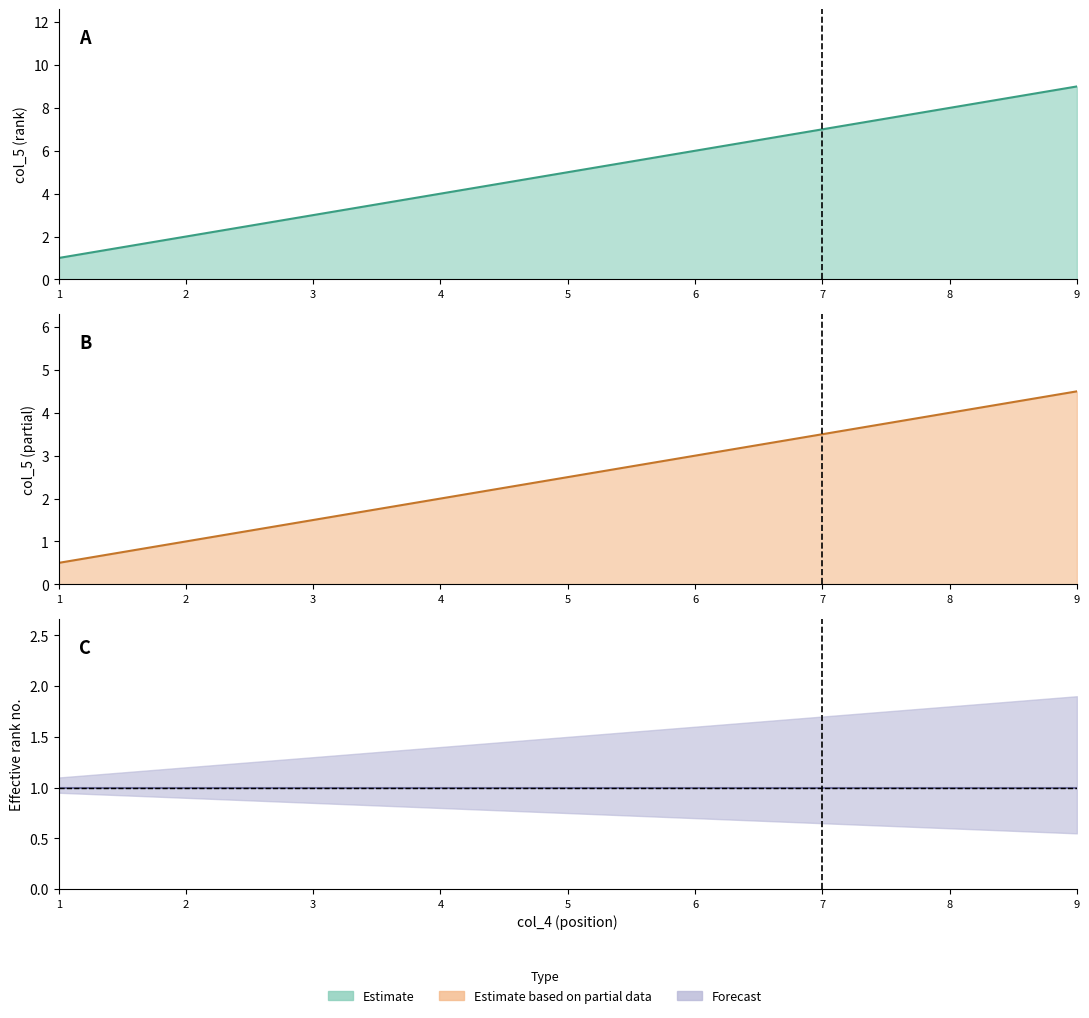

What is the value of the 4th point from the left?

4